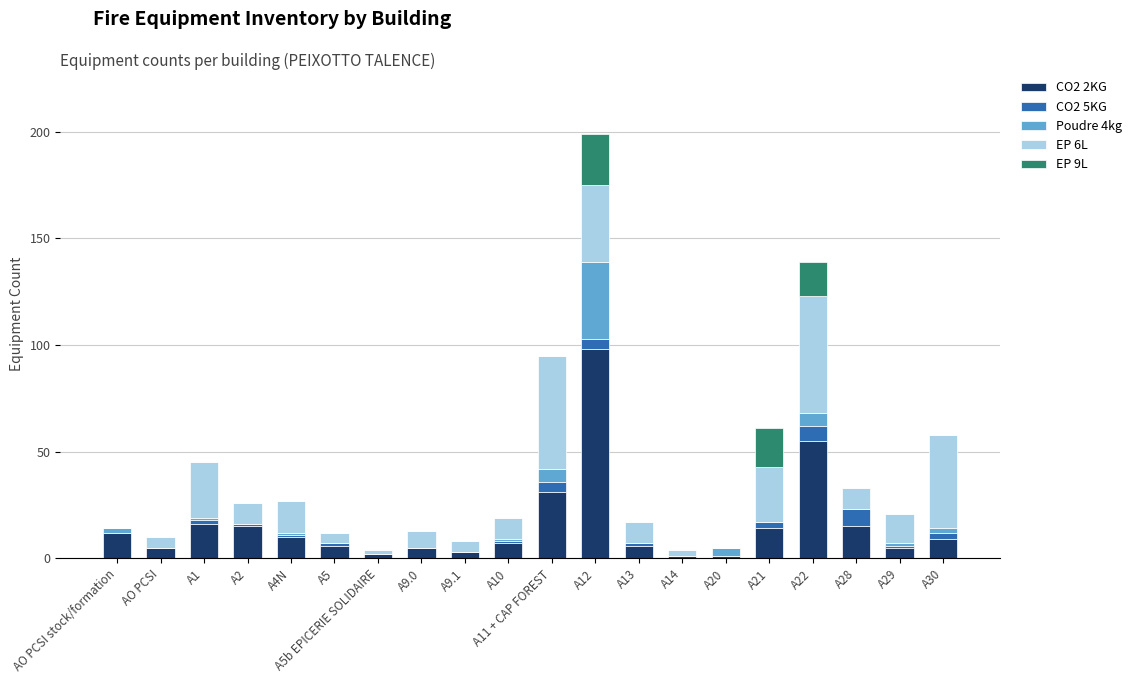

How many data points does each series have?

20